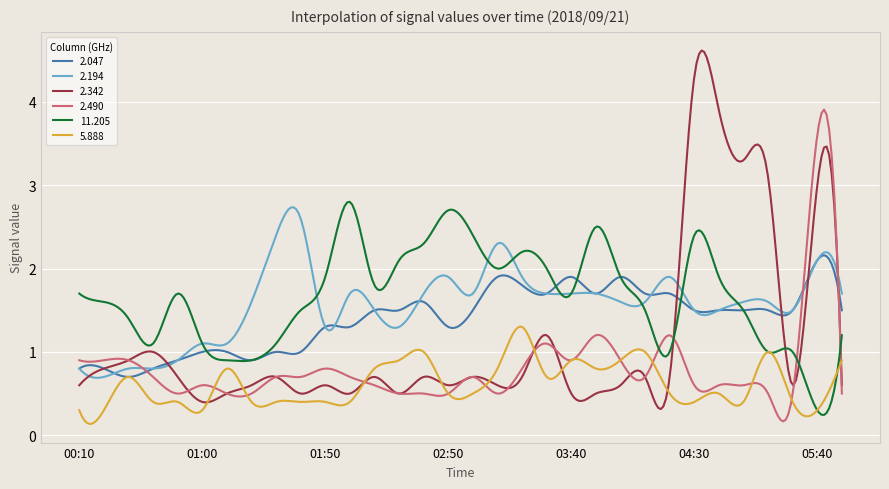

Which series has the largest range (max minus min)?

2.342